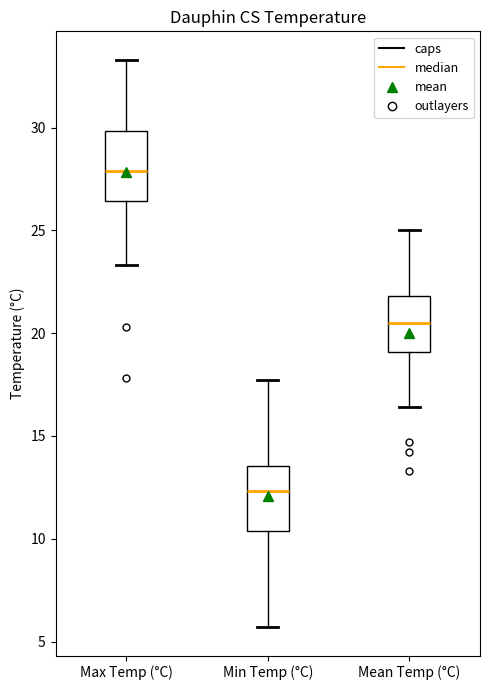

Where does the median line of the box for Max Temp (°C) sit on the y-axis? The values are not printed on the chart, so give them approximately, as read against the axis.

28.0